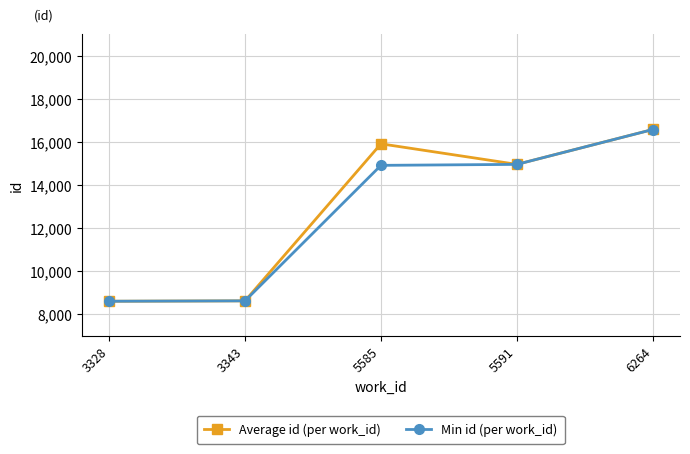

Which series has the widest spread of values?

Average id (per work_id)